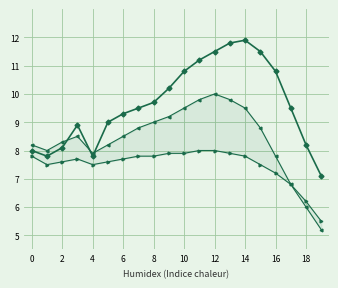

Is the value of Identifier (normalized) at 6 greater than the value of Upper bound at 8?

Yes